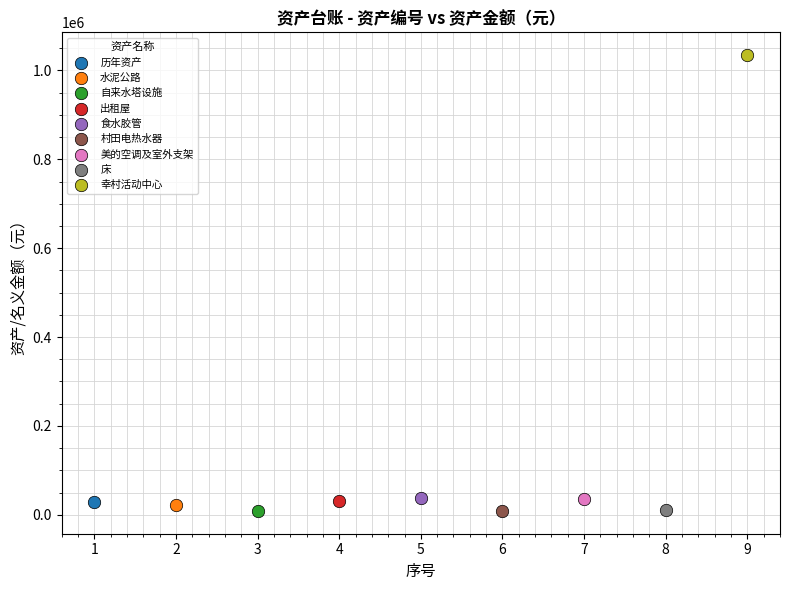

Which series contains the highest Y value?

幸村活动中心